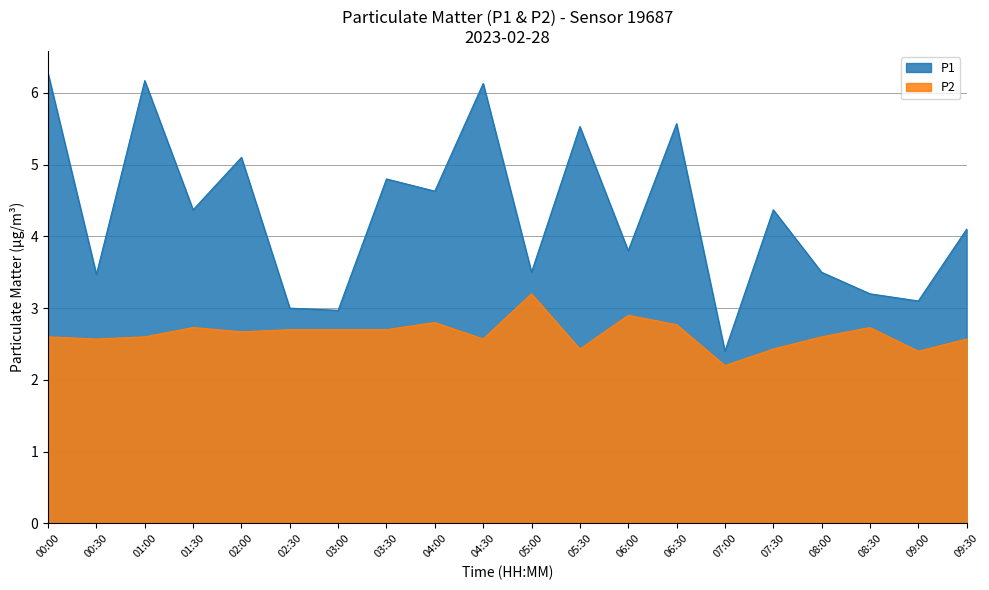

What value does the P2 series have at 03:30?

2.7